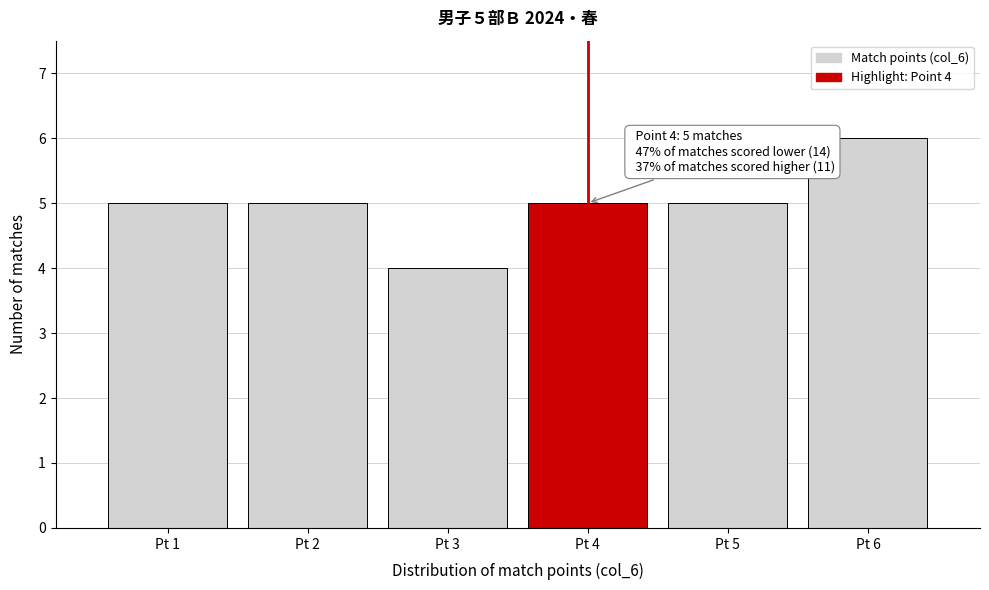

Reading right to left, extract all data points from this chart.

Pt 6=6	Pt 5=5	Pt 4=5	Pt 3=4	Pt 2=5	Pt 1=5